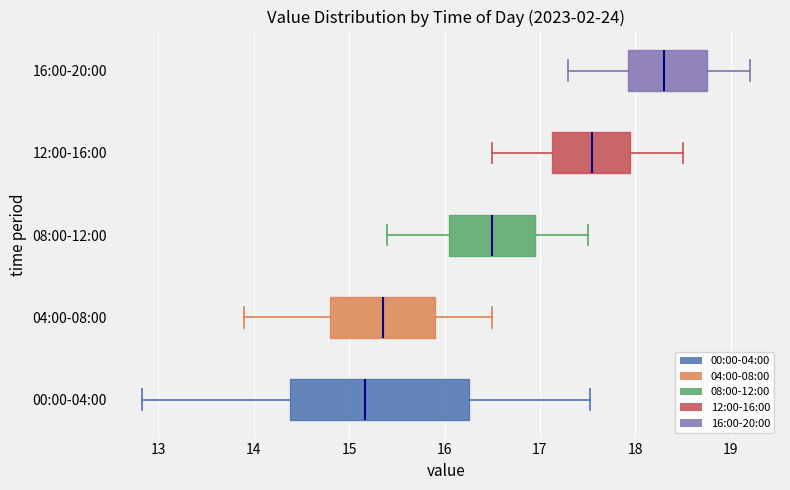

Reading bottom to top, transcribe this box plot: for each box, give where its median line is, the range the box spans, and where its two whiskers end, as read against the x-axis. The values are not printed on the chart, so give them approximately, as read against the axis.

00:00-04:00: median 15.2, box 14.4 to 16.3, whiskers 12.8 to 17.5
04:00-08:00: median 15.4, box 14.8 to 15.9, whiskers 13.9 to 16.5
08:00-12:00: median 16.5, box 16.1 to 17.0, whiskers 15.4 to 17.5
12:00-16:00: median 17.6, box 17.1 to 18.0, whiskers 16.5 to 18.5
16:00-20:00: median 18.3, box 17.9 to 18.8, whiskers 17.3 to 19.2